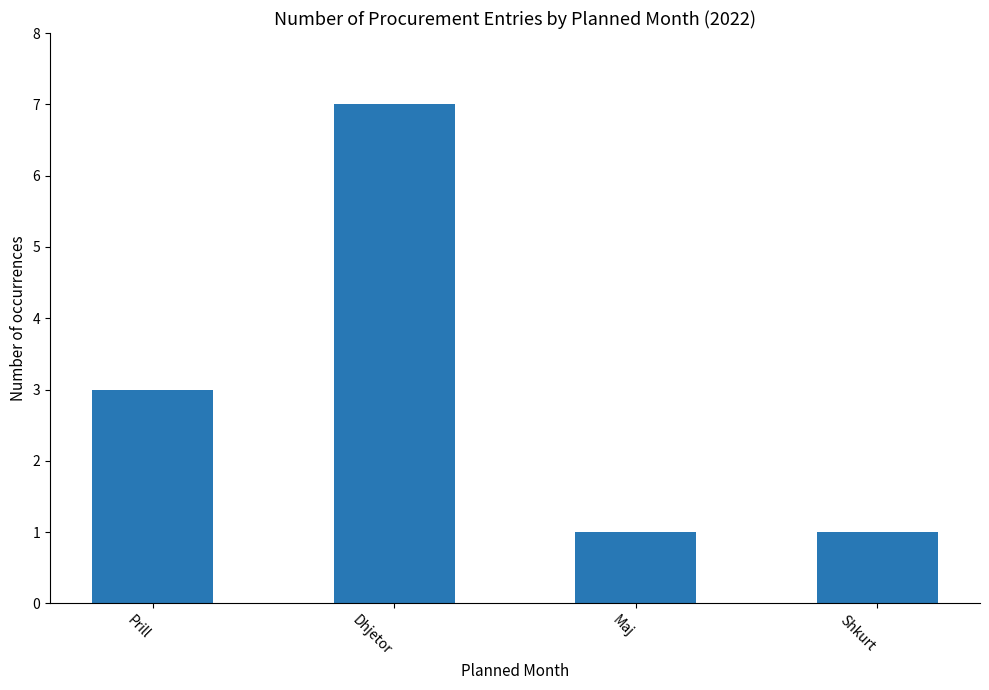

What is the value of the 4th bar from the left?

1